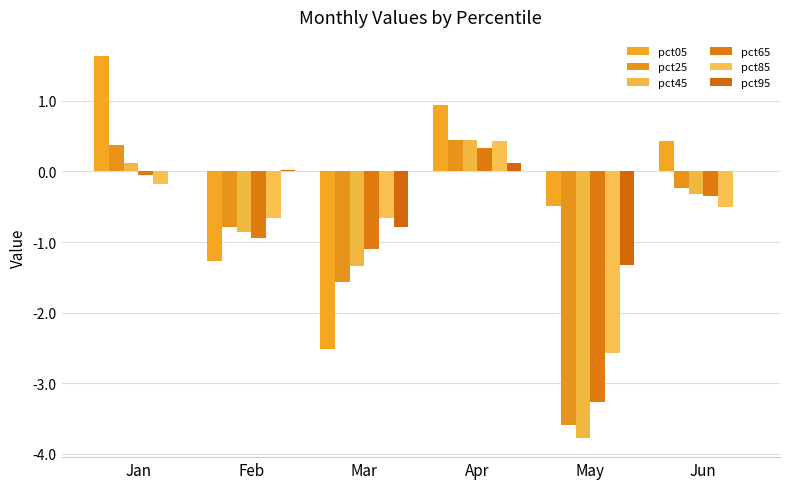

List the series in order of their peak value, lowest first.

pct95, pct65, pct85, pct45, pct25, pct05